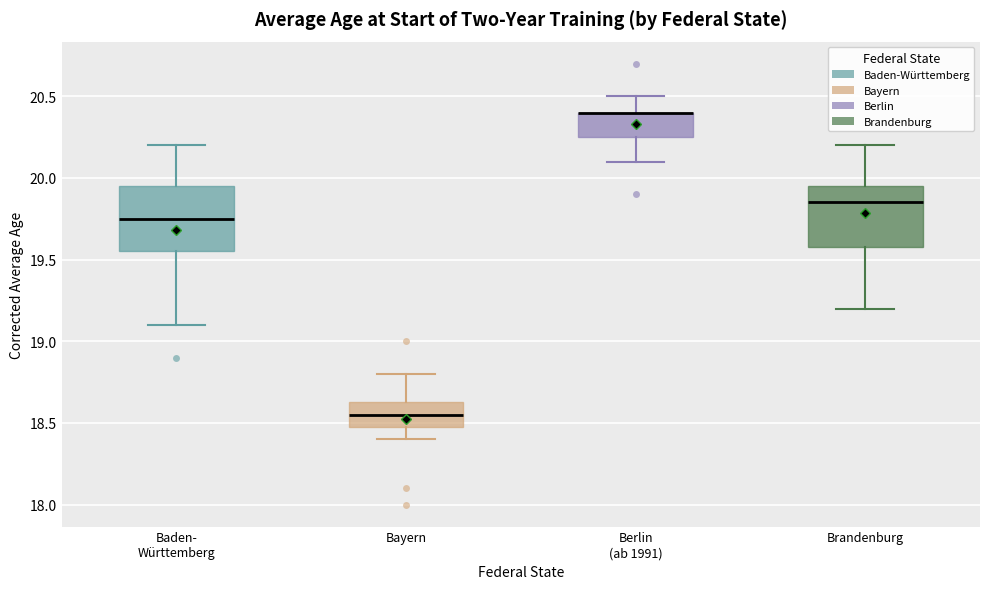

Reading left to right, read every box against the y-axis: the position of its median line, the range the box covers, and the ends of its whiskers. The values are not printed on the chart, so give them approximately, as read against the axis.

Baden- Württemberg: median 19.75, box 19.55 to 19.95, whiskers 19.10 to 20.20
Bayern: median 18.55, box 18.50 to 18.65, whiskers 18.40 to 18.80
Berlin (ab 1991): median 20.40 (drawn on the box's upper edge), box 20.25 to 20.40, whiskers 20.10 to 20.50
Brandenburg: median 19.85, box 19.60 to 19.95, whiskers 19.20 to 20.20